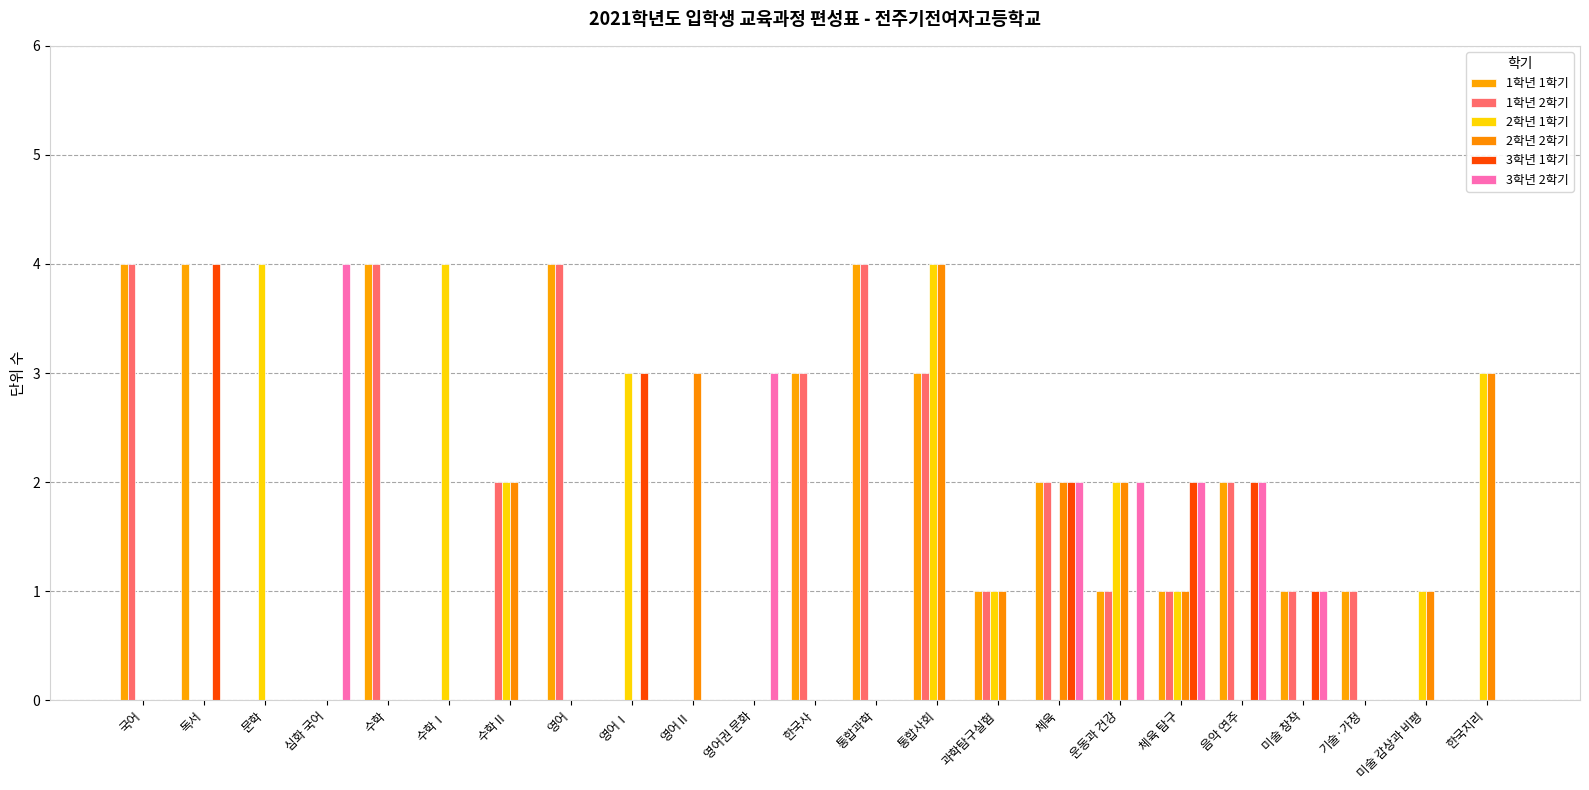

At how many categories does at least one series exceed 1?

19